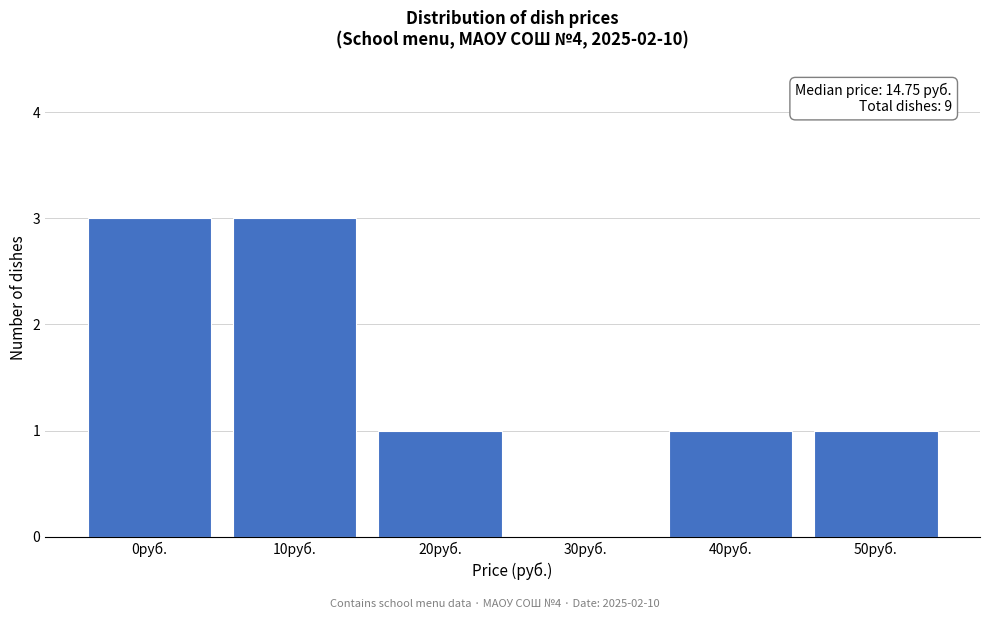

Reading left to right, transcribe all the data shown in this chart.

0руб.=3	10руб.=3	20руб.=1	30руб.=0	40руб.=1	50руб.=1